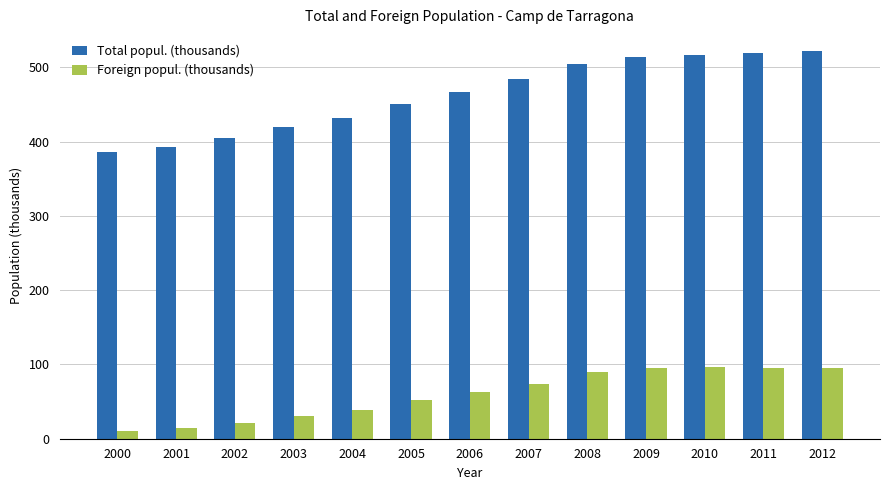

Which series has the largest total across all categories?

Total popul. (thousands)